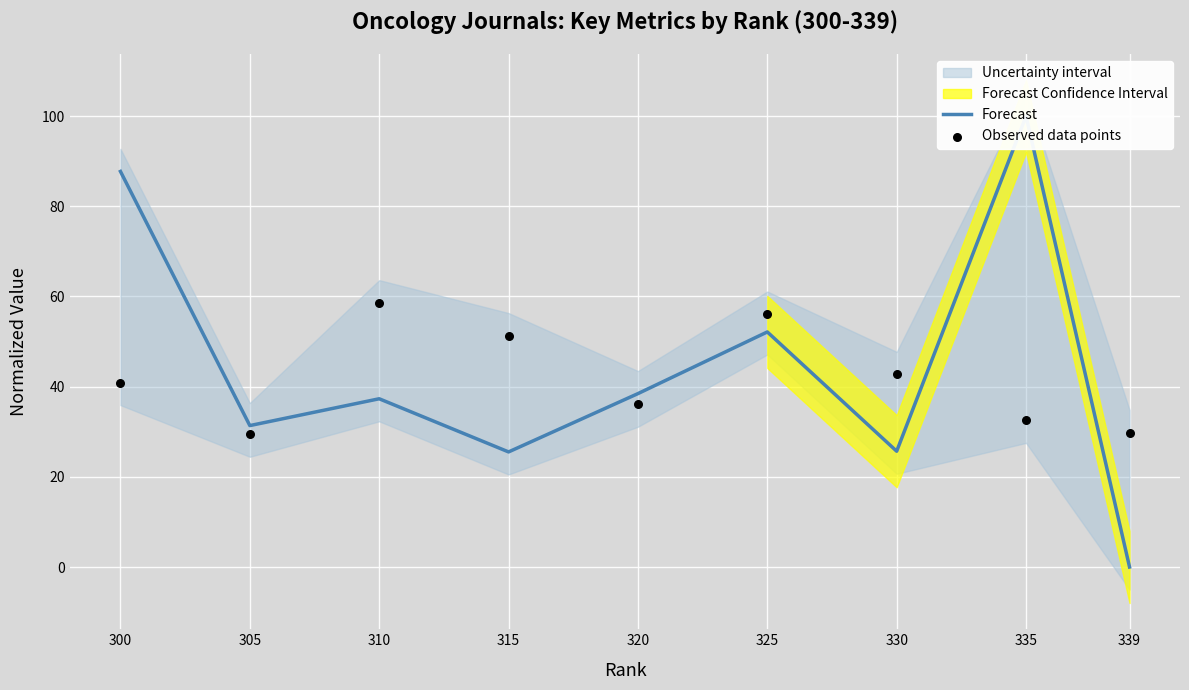

Which series reaches the minimum Y coordinate?

Forecast